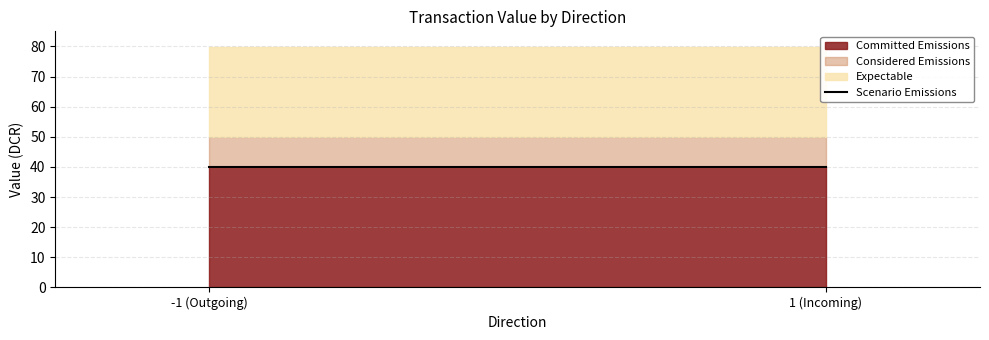

Which series has the largest range (max minus min)?

Committed Emissions